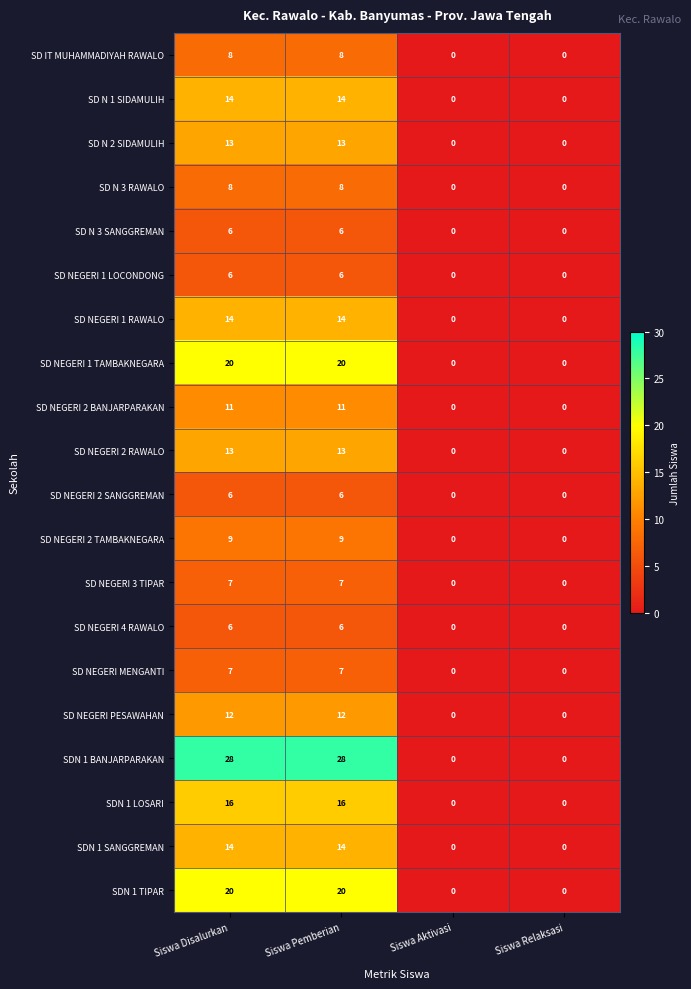

At how many categories does at least one series exceed 21?

2